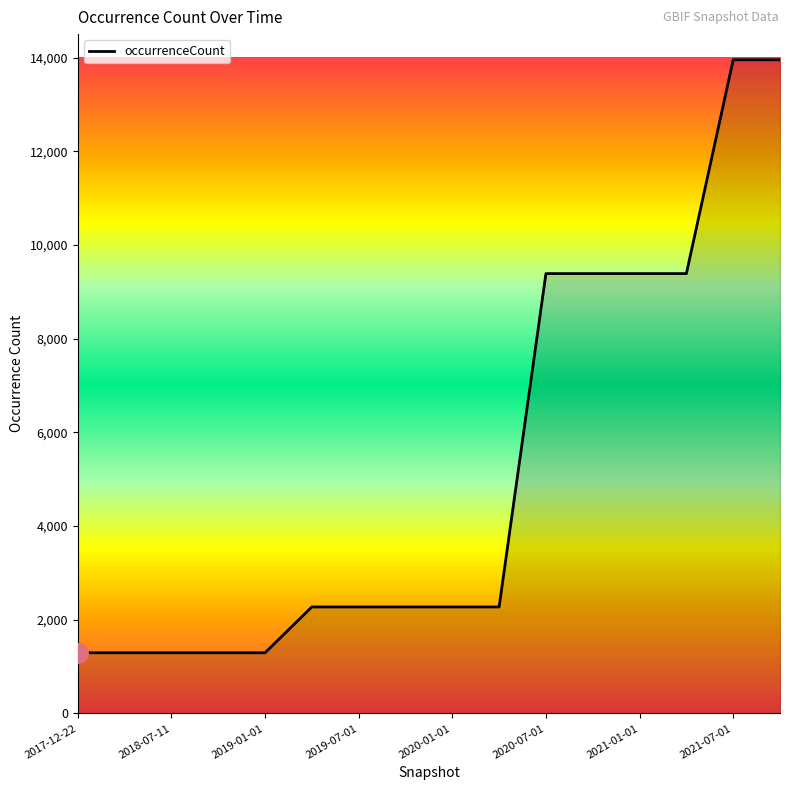

What is the maximum value shown in the chart?

13953